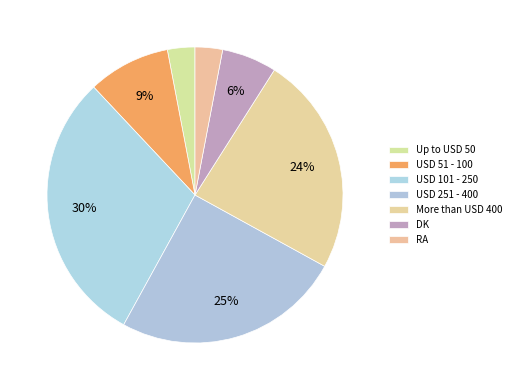

How many slices are in this pie chart?

7